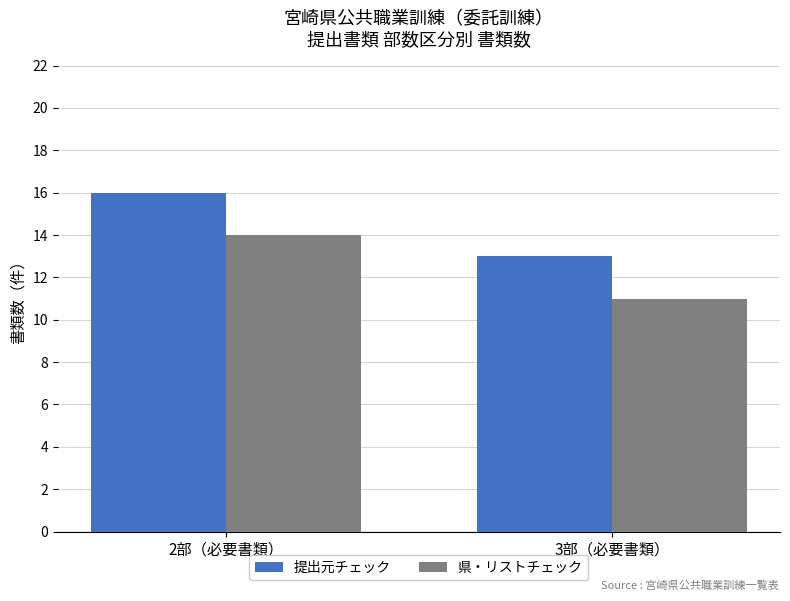

List the labels in order of 提出元チェック value, smallest first.

3部（必要書類）, 2部（必要書類）